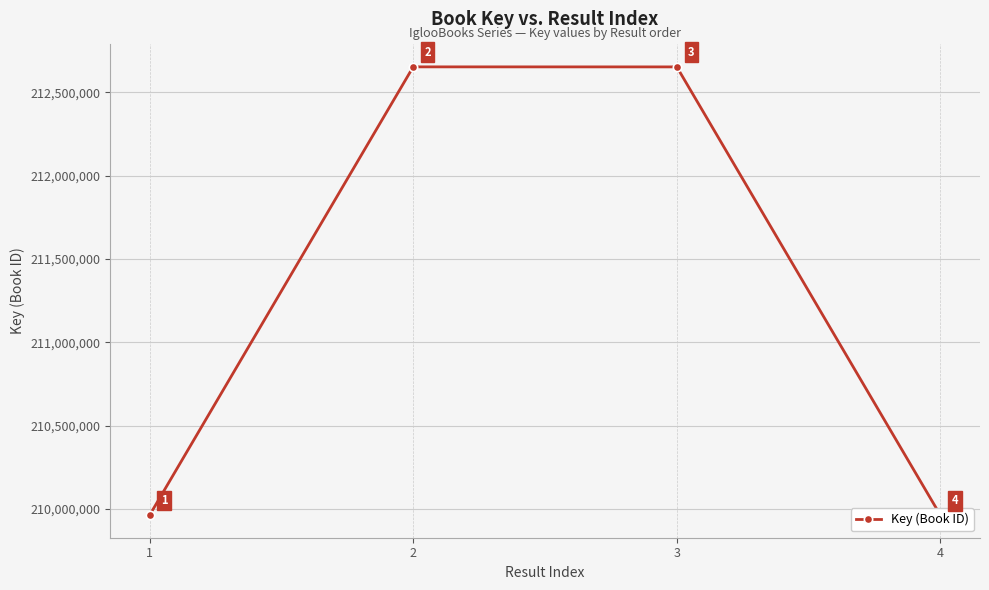

What is the difference between the values at 2 and 4?

2689390